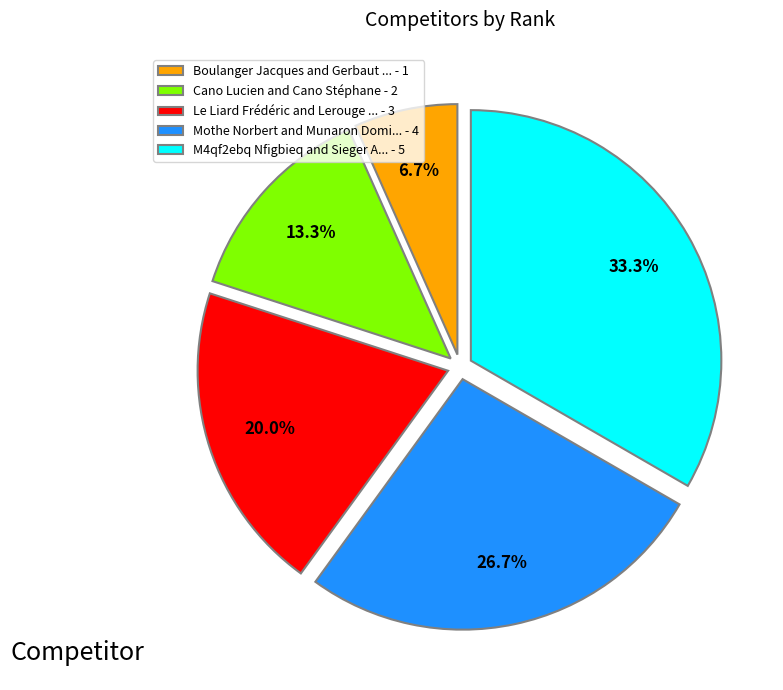

Is there any slice that represents more than half of the pie?

No